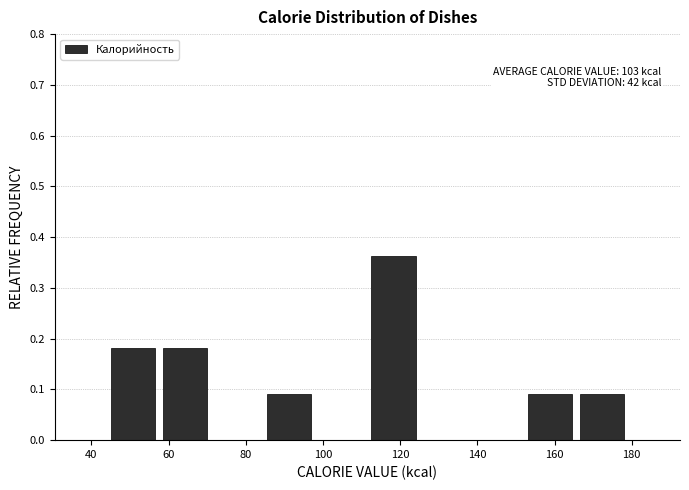

Which range on the x-axis has the tallest bar?

111.5 to 125.0